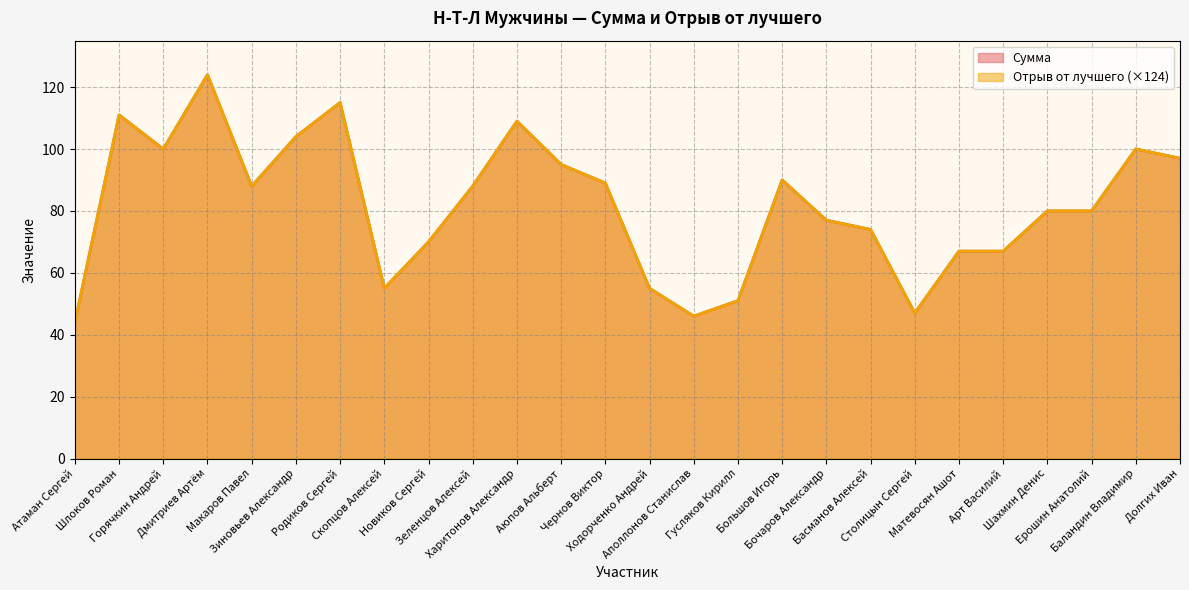

What are all the series names shown in the legend?

Сумма, Отрыв от лучшего